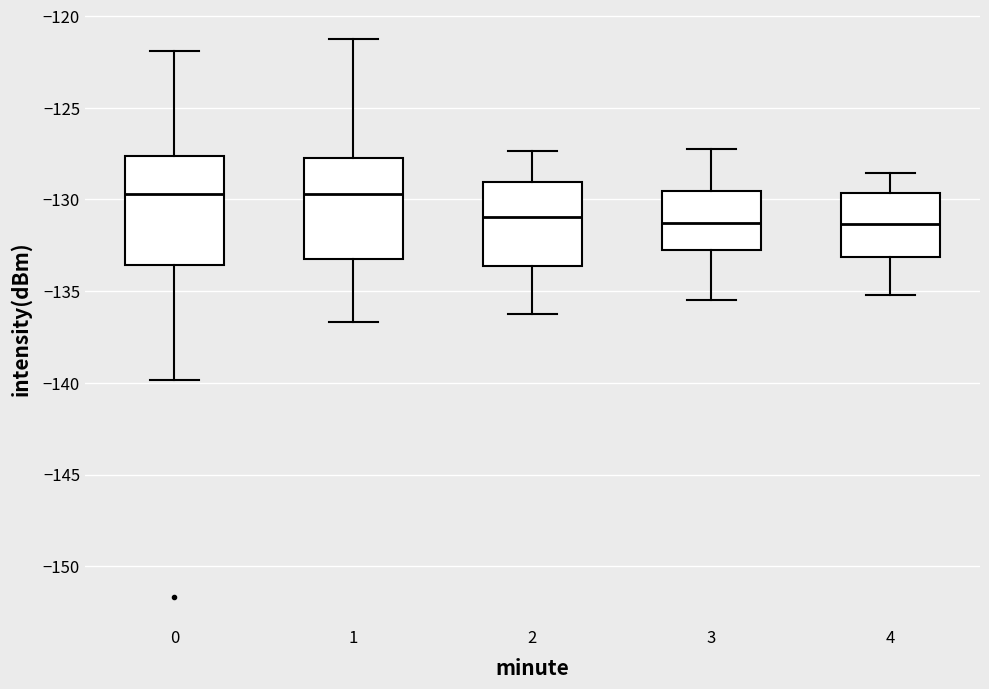

Where does the upper whisker of the box at x = 4 end on the y-axis? The values are not printed on the chart, so give them approximately, as read against the axis.

-128.5